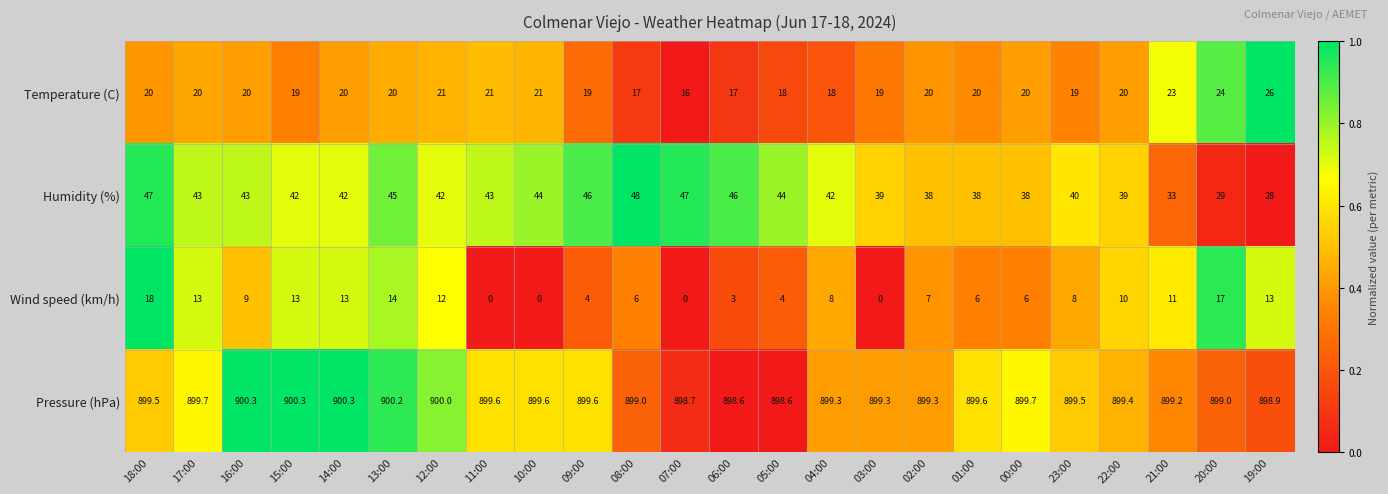

Which series has the widest spread of values?

Humidity (%)